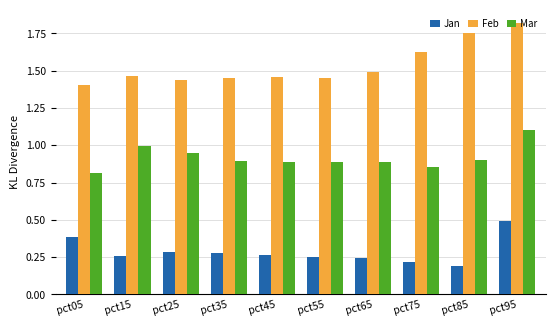

Which category has the lowest value in the Feb series?

pct05